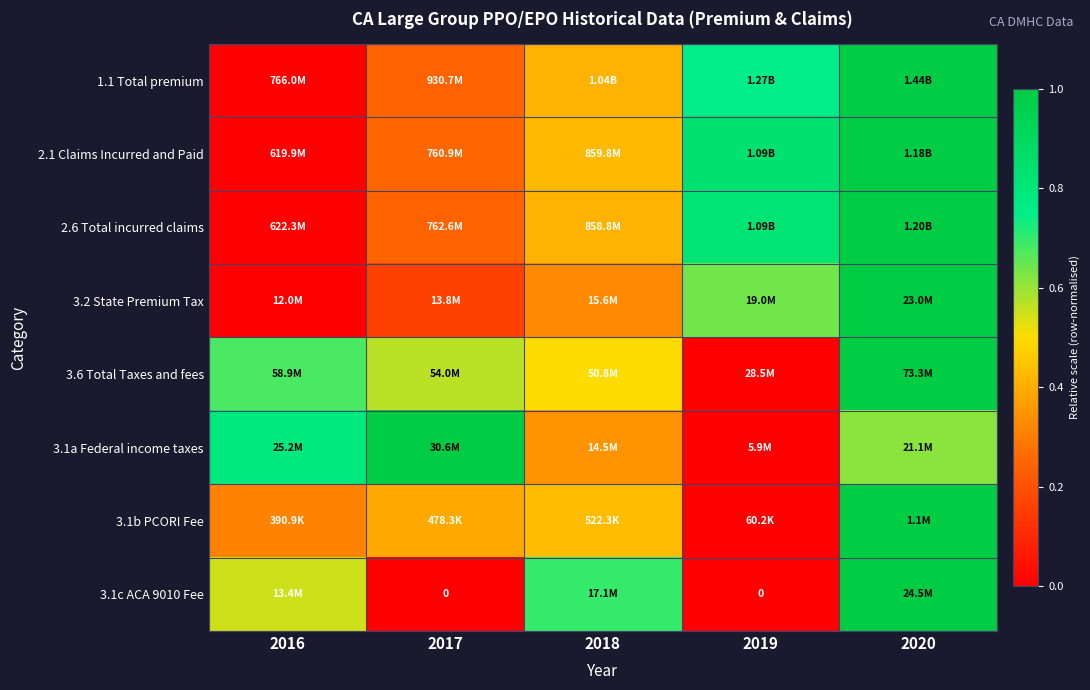

How many series are shown in this chart?

8